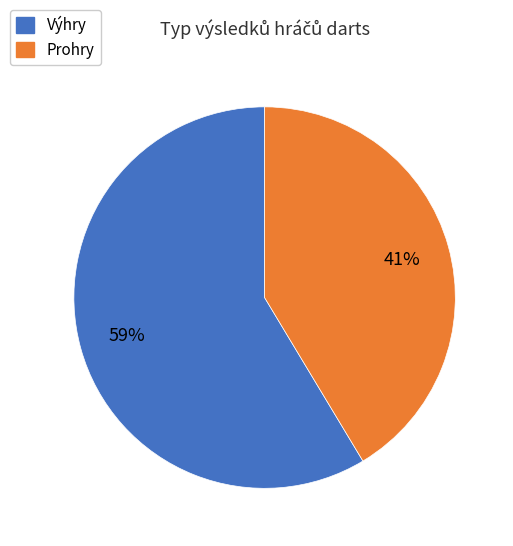

Approximately how many times larger is the value at Výhry compared to Prohry?

1.4